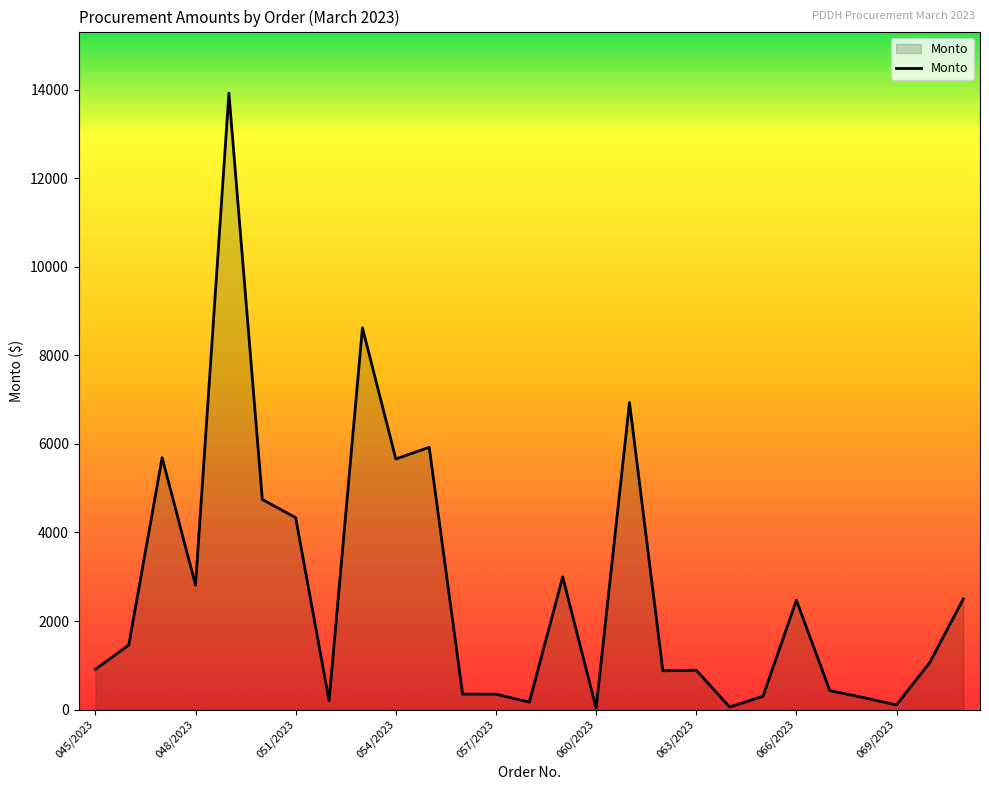

What is the label of the 2nd point from the right?

070/2023